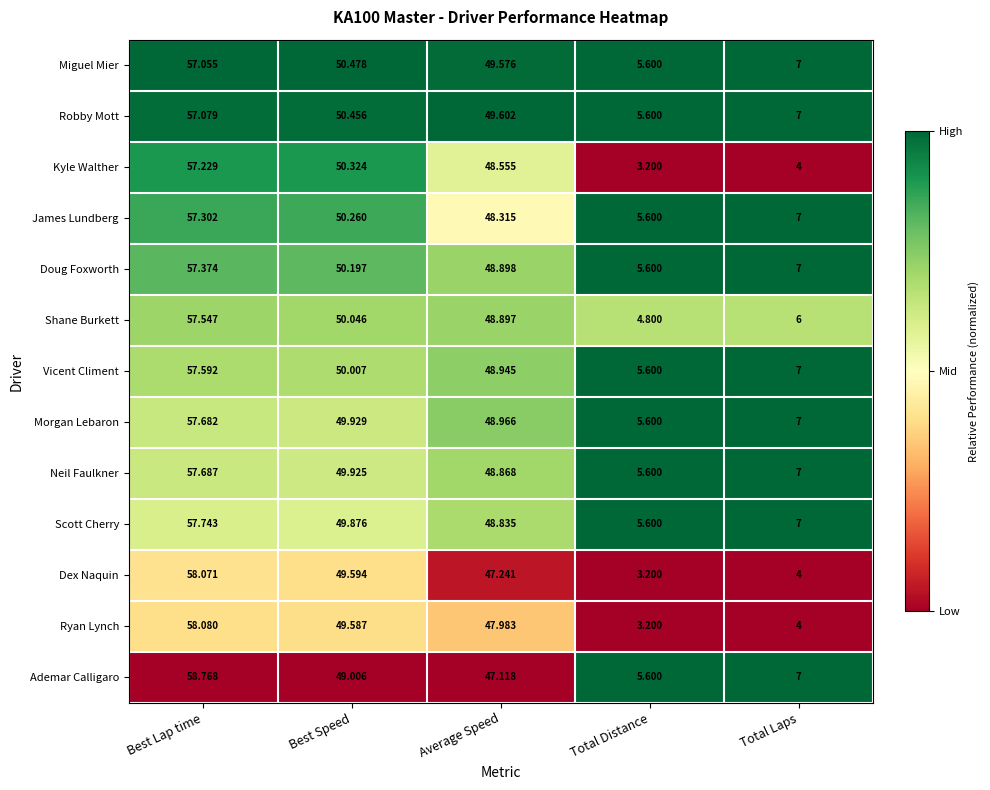

At which category is the sum across all series the highest?

Best Lap time